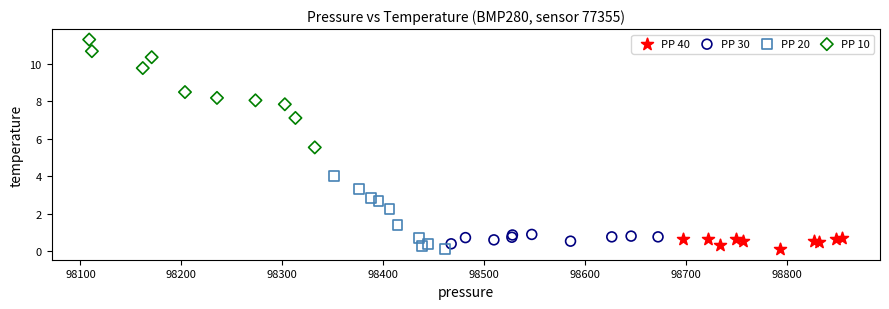

Which series contains the highest Y value?

PP 10